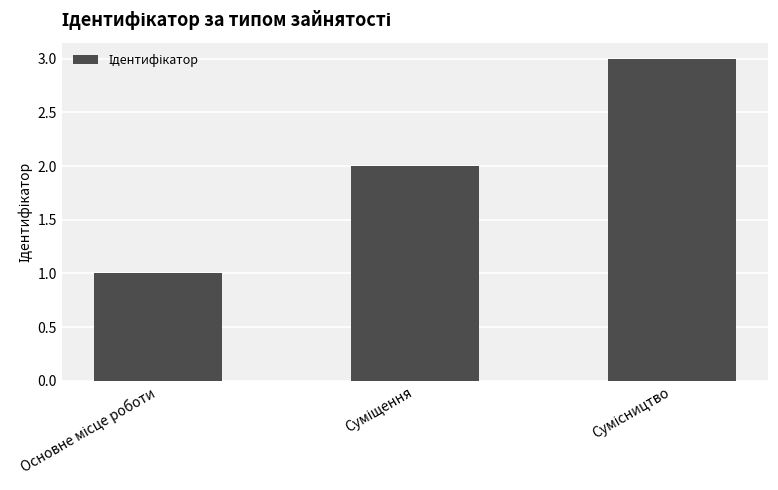

What is the sum of all values?

6